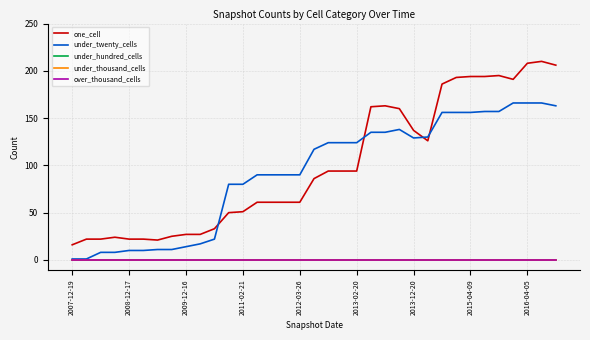

What is the label of the 33rd point from the right?

2009-12-16